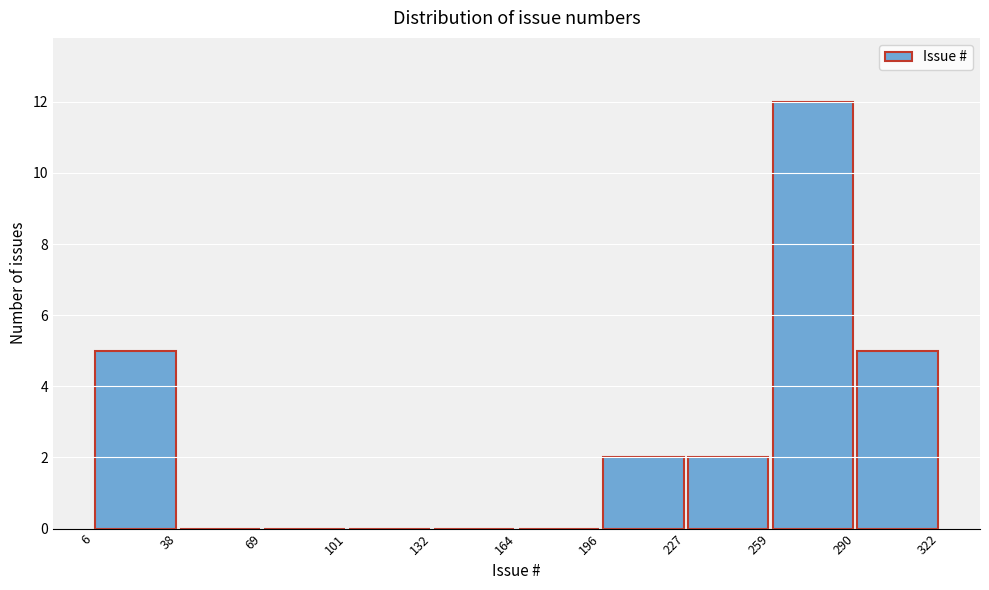

Over which range of the x-axis is the bar tallest?

259 to 290